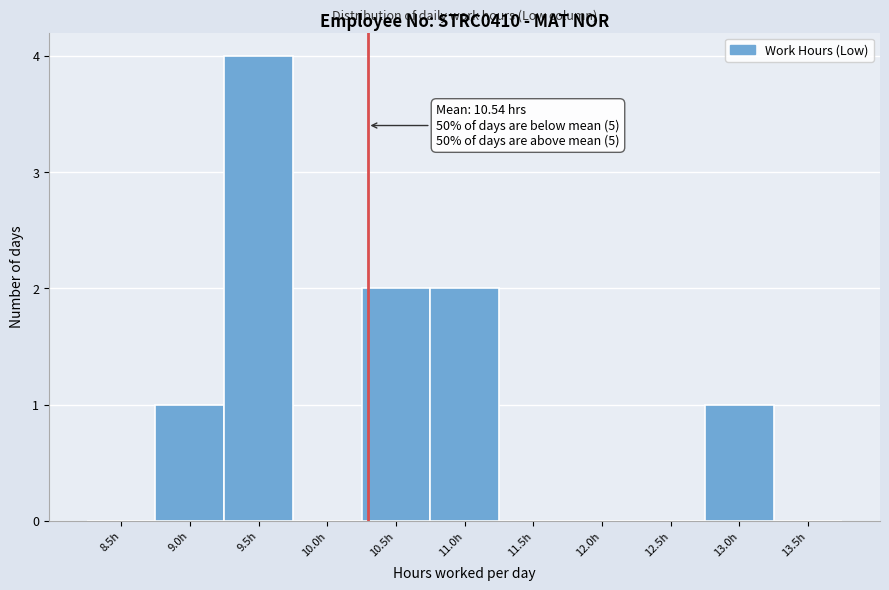

Reading left to right, list all the values displayed in this chart.

8.5h=0	9.0h=1	9.5h=4	10.0h=0	10.5h=2	11.0h=2	11.5h=0	12.0h=0	12.5h=0	13.0h=1	13.5h=0